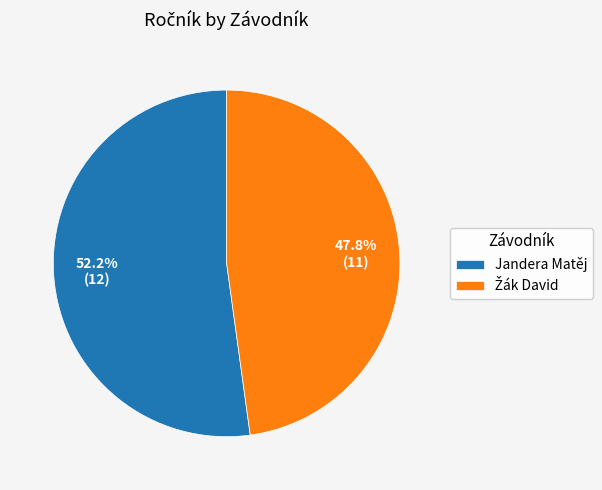

Which category has the biggest portion of the pie?

Jandera Matěj